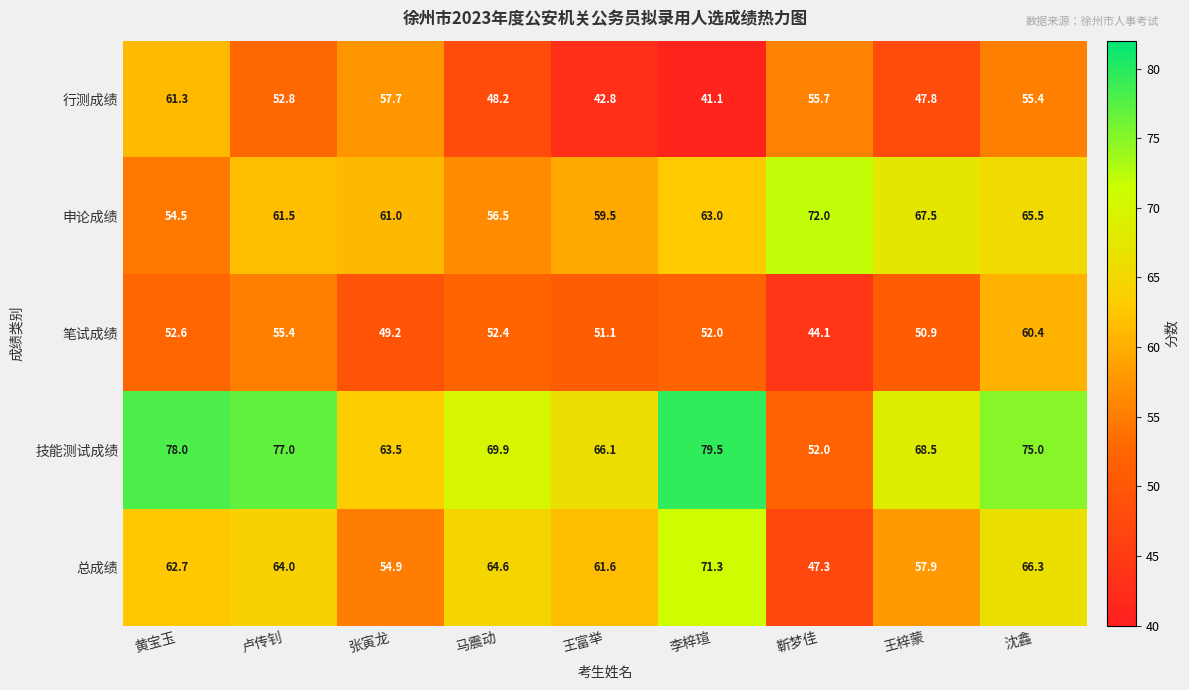

At 马震动, list the series in order from largest to smallest.

技能测试成绩, 总成绩, 申论成绩, 笔试成绩, 行测成绩